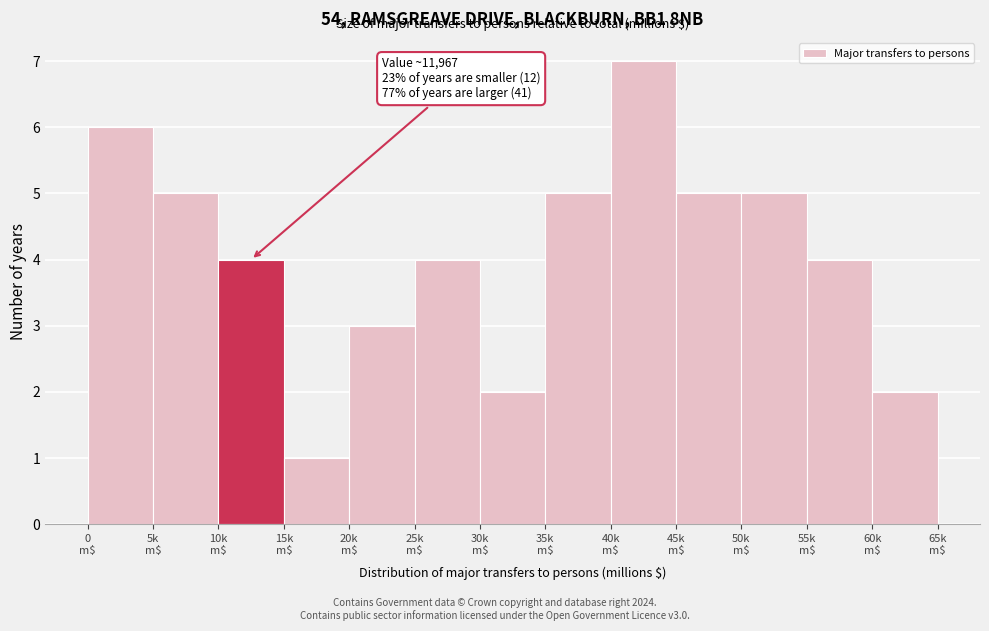

Reading left to right, list all the values displayed in this chart.

6	5	4	1	3	4	2	5	7	5	5	4	2